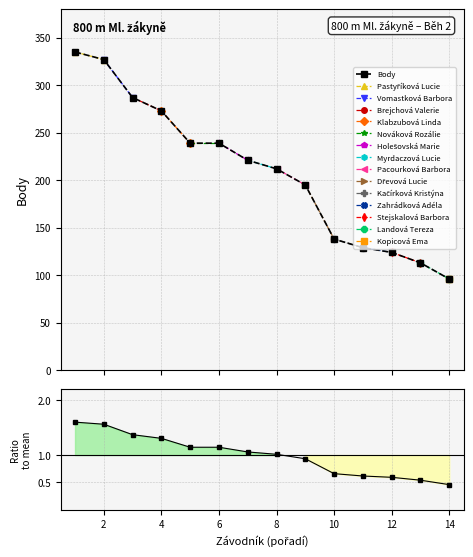

Does the chart display data point markers on the line(s)?

Yes